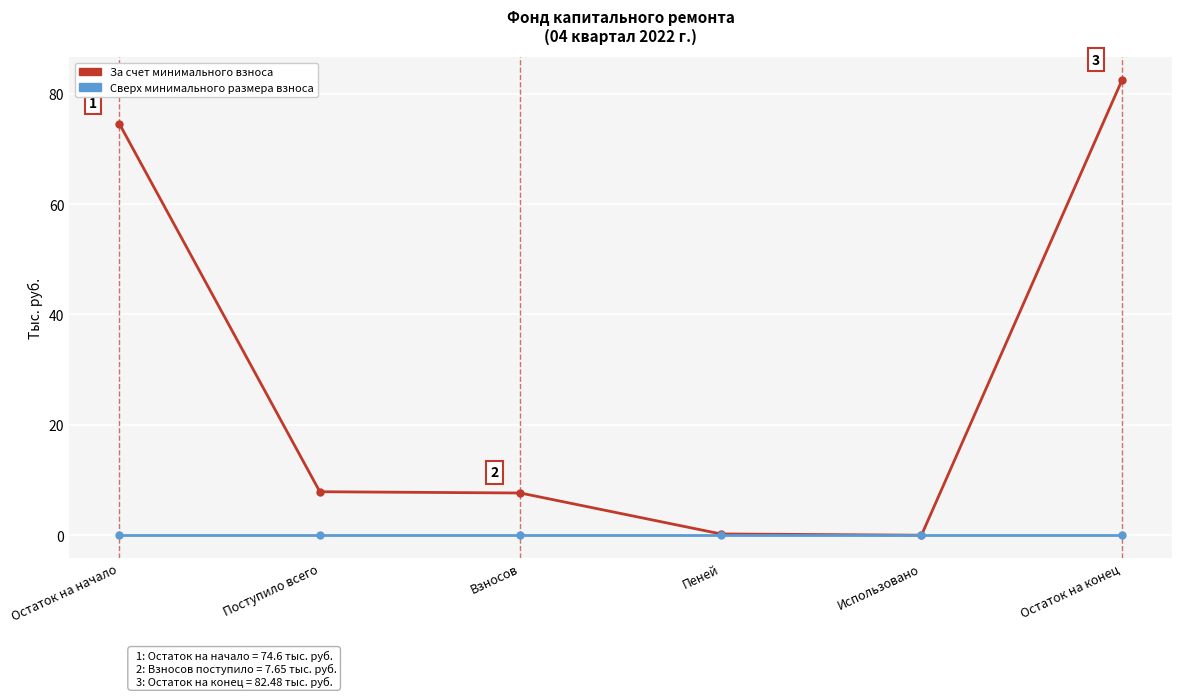

At how many categories does at least one series exceed 50?

2